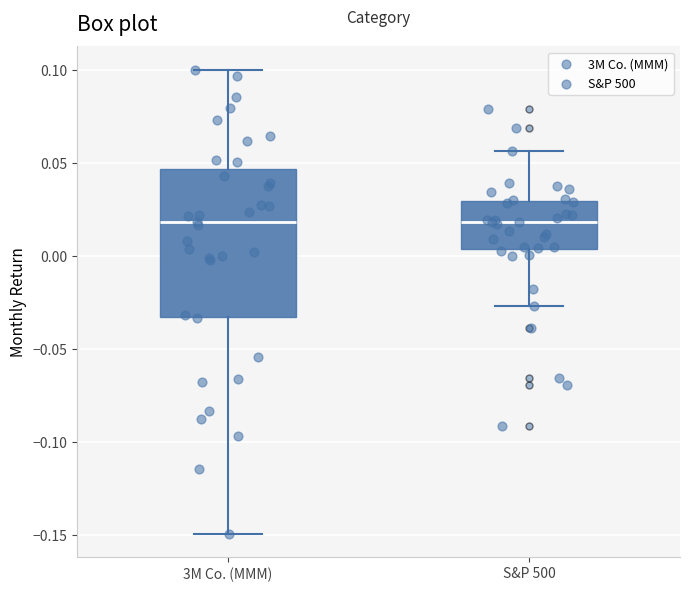

Where does the upper whisker of the box for S&P 500 end on the y-axis? The values are not printed on the chart, so give them approximately, as read against the axis.

0.055